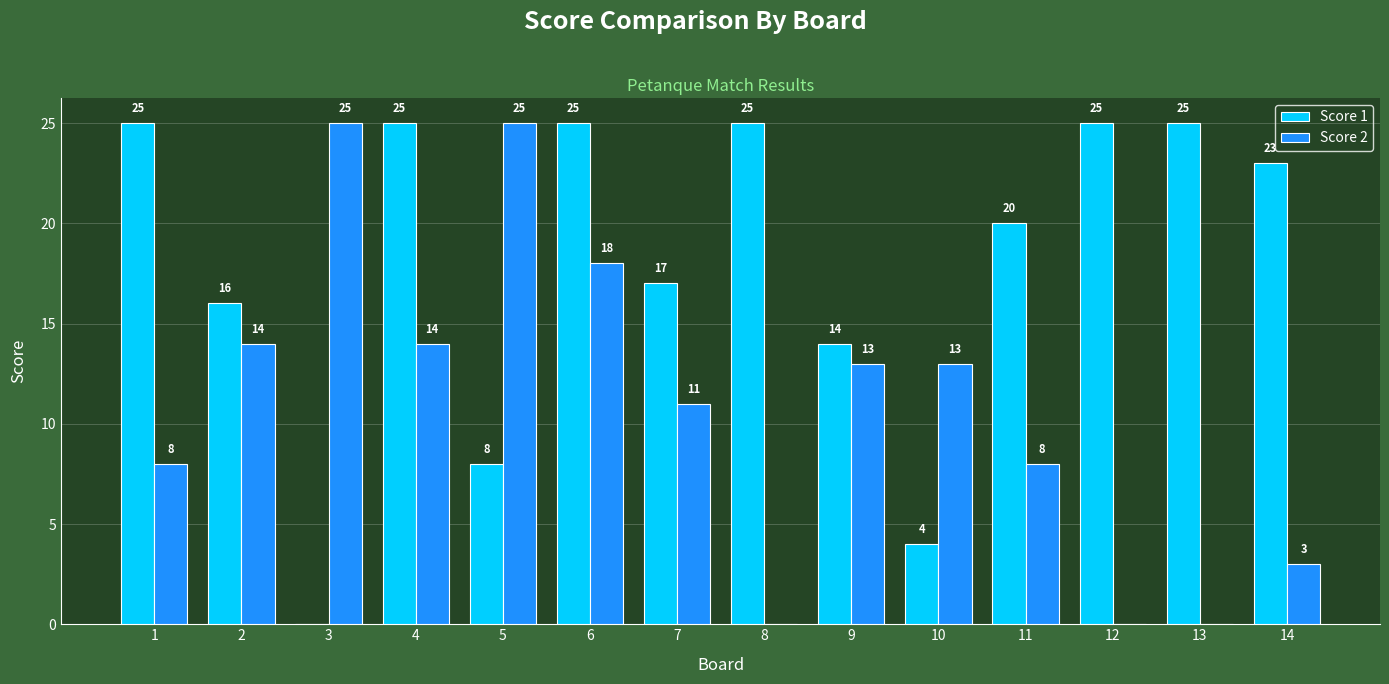

The value of Score 2 at 11 is 8. True or false?

True